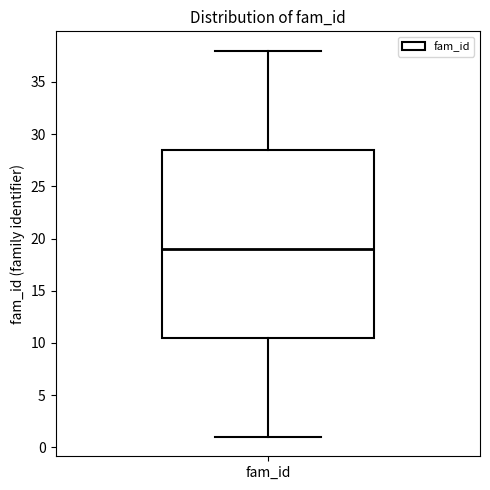

Read this box plot against the y-axis: the position of the median line, the range covered by the box, and the ends of both whiskers. The values are not printed on the chart, so give them approximately, as read against the axis.

median 19.0, box 10.5 to 28.5, whiskers 1.0 to 38.0